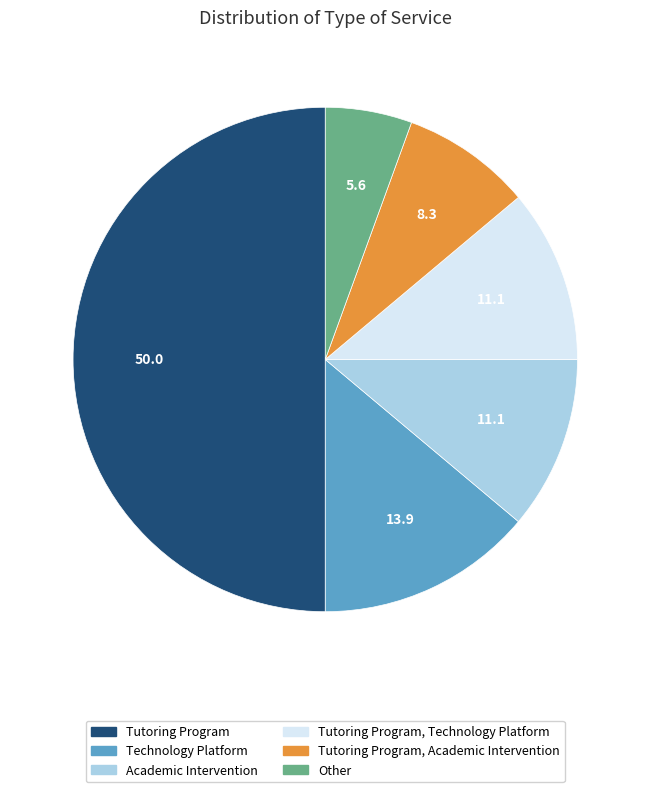

Count the number of slices in the pie.

6